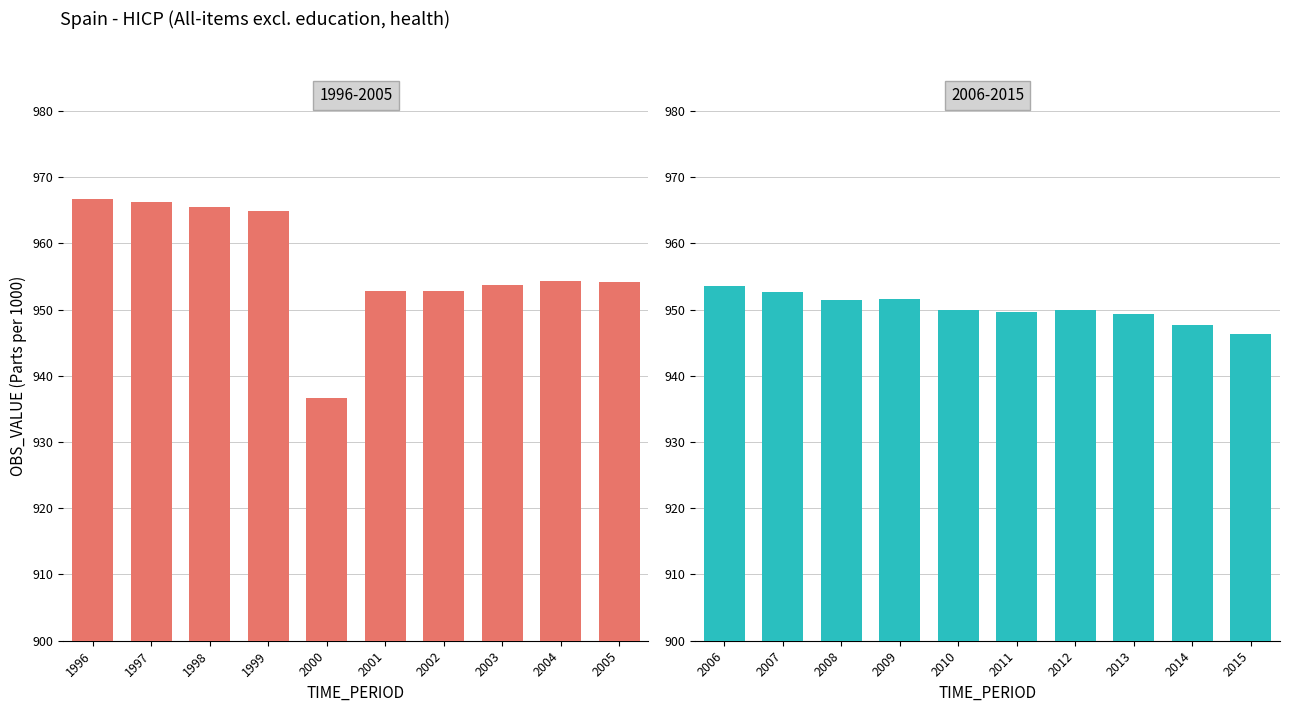

Where is the data nearest to the value 951?

2008